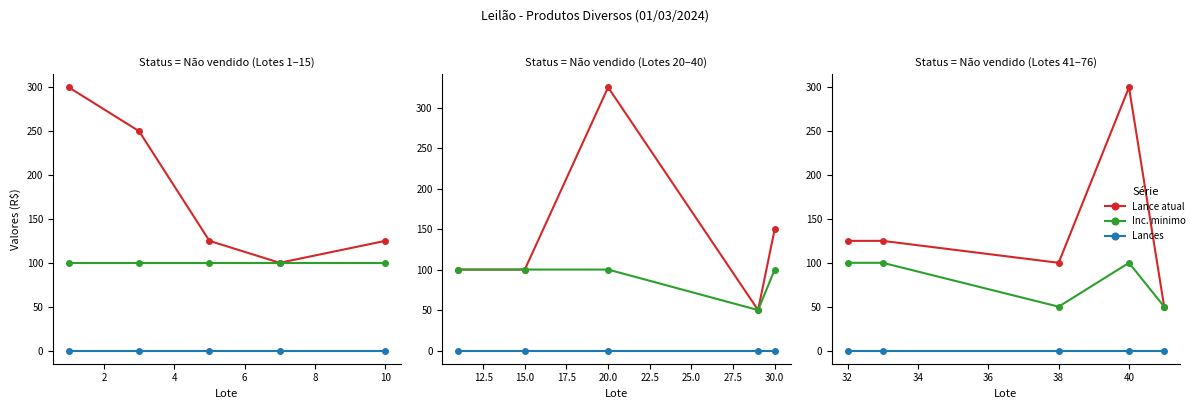

True or false: Lances and Lance atual cross at least once.

False